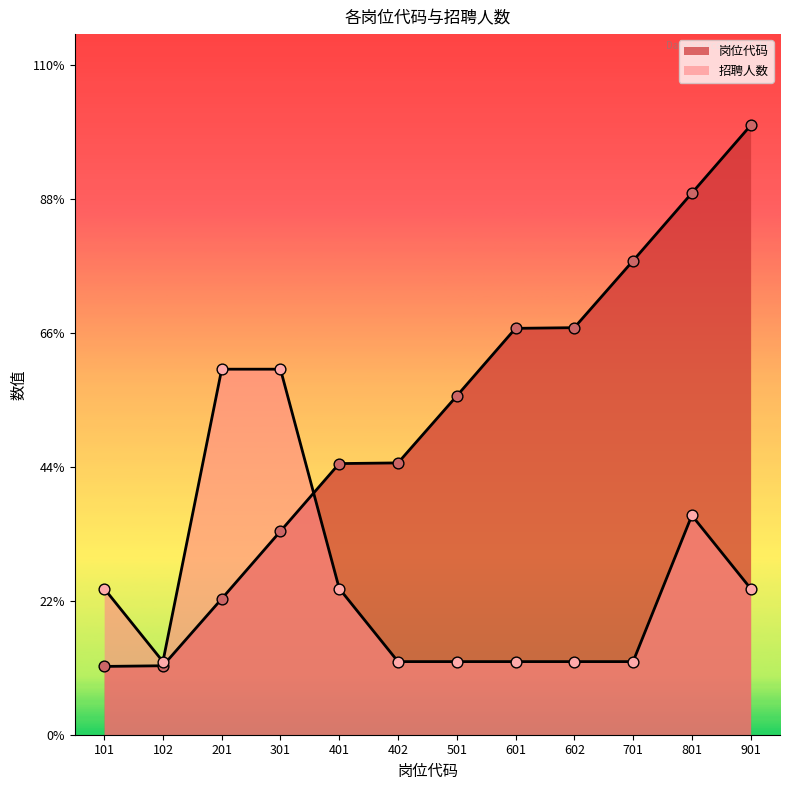

At how many categories does at least one series exceed 3?

10